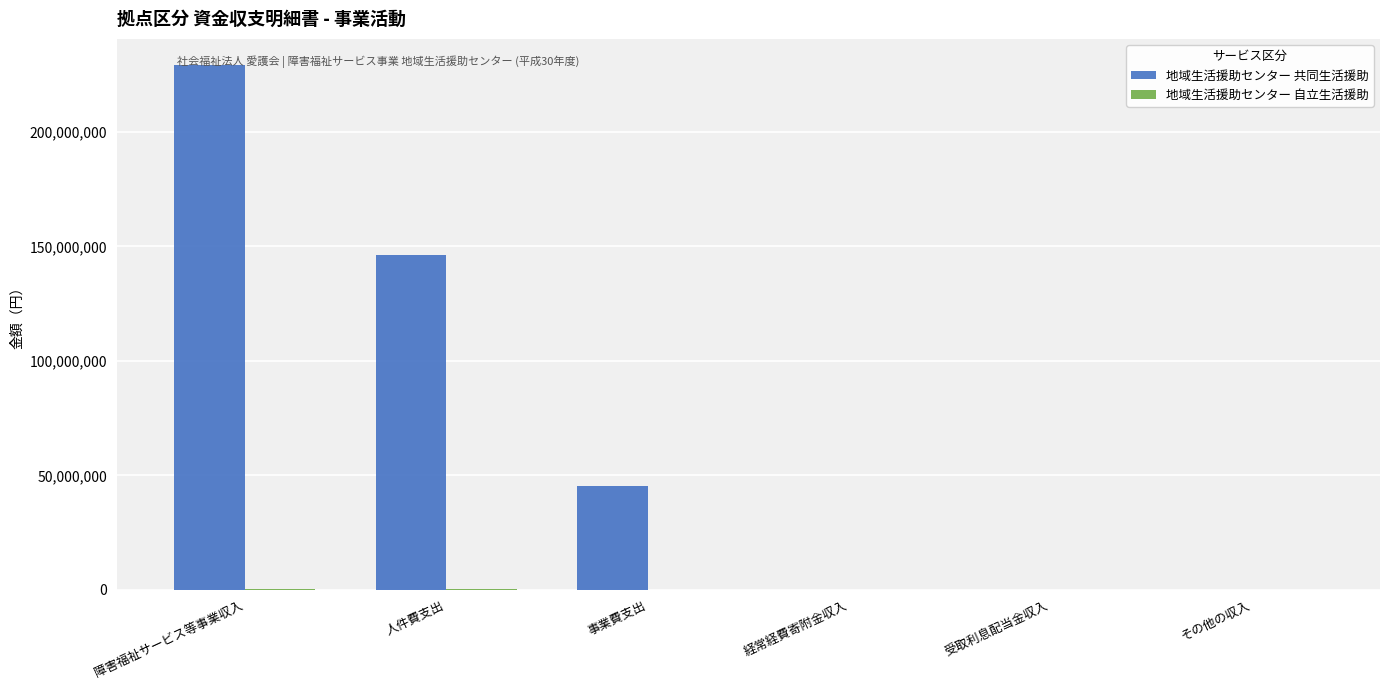

What is the maximum value for 地域生活援助センター 共同生活援助?

229196210